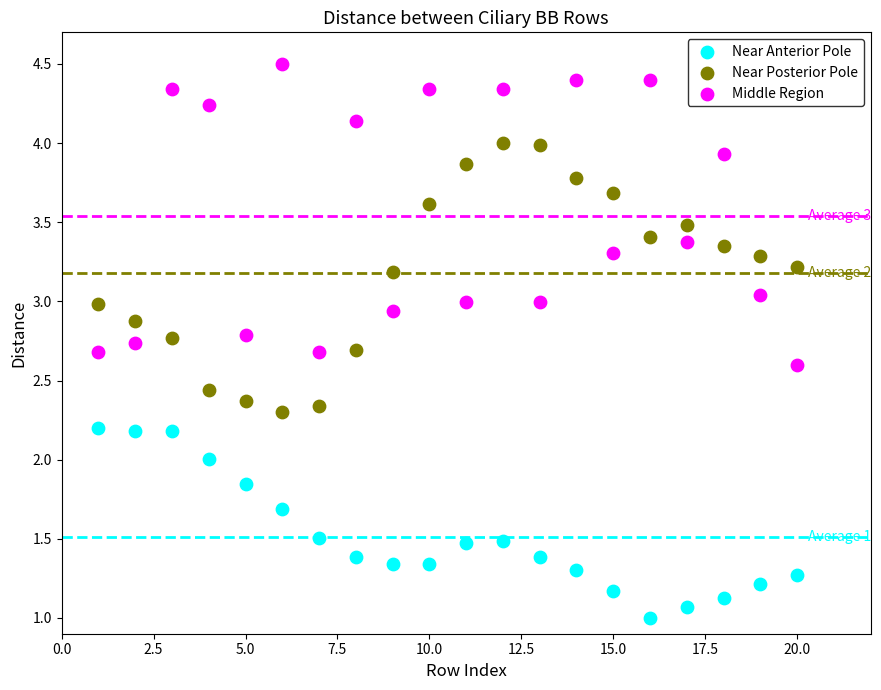

Which series contains the lowest Y value?

Near Anterior Pole